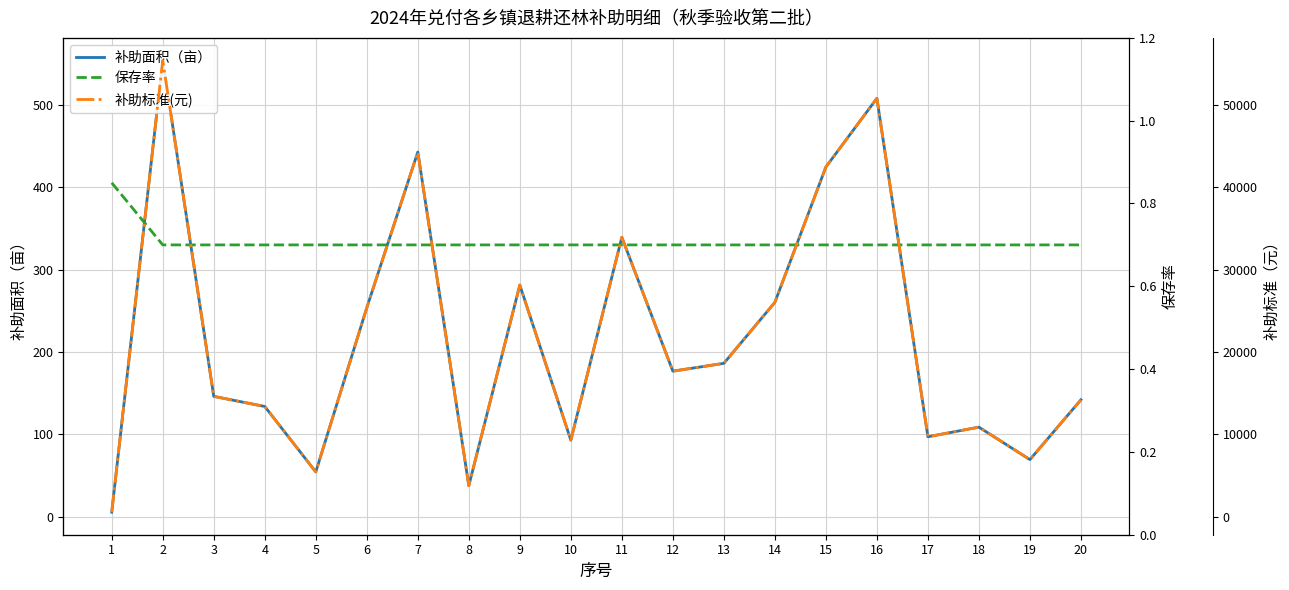

Rank the series at 4 from lowest to highest value.

保存率, 补助面积（亩）, 补助标准(元)